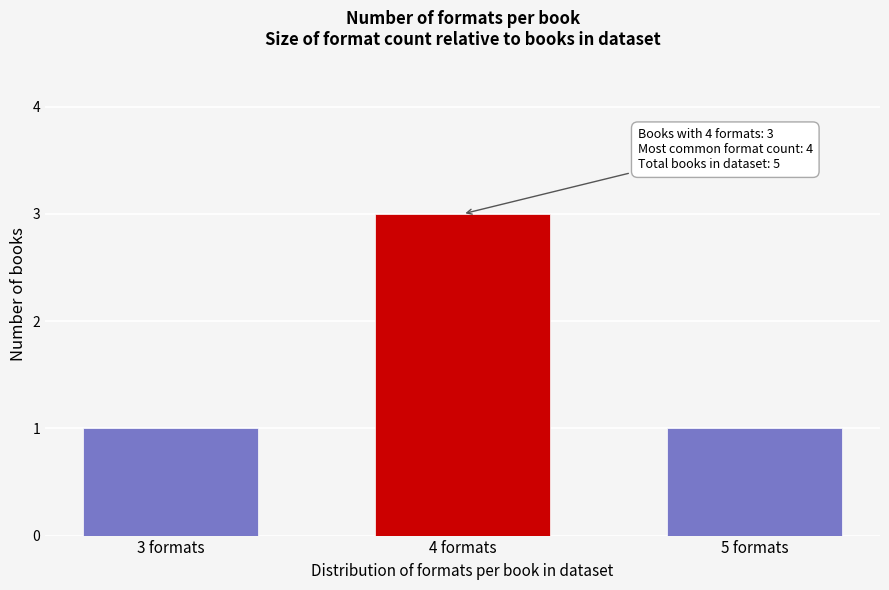

Reading left to right, transcribe all the data shown in this chart.

3 formats=1	4 formats=3	5 formats=1